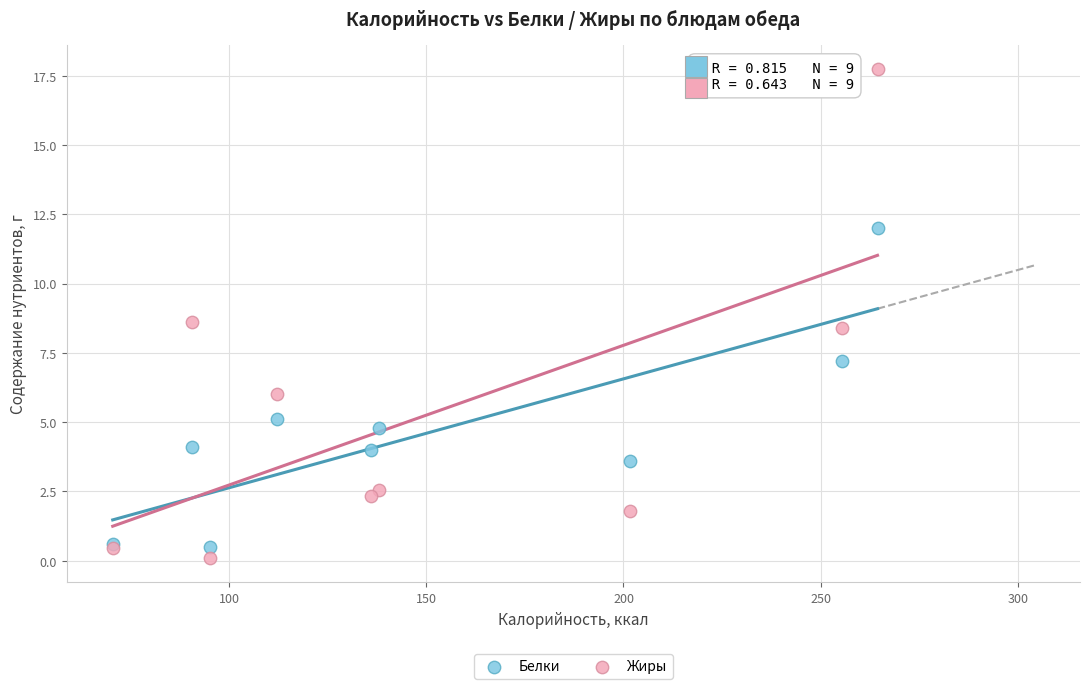

Which series reaches the minimum Y coordinate?

Жиры